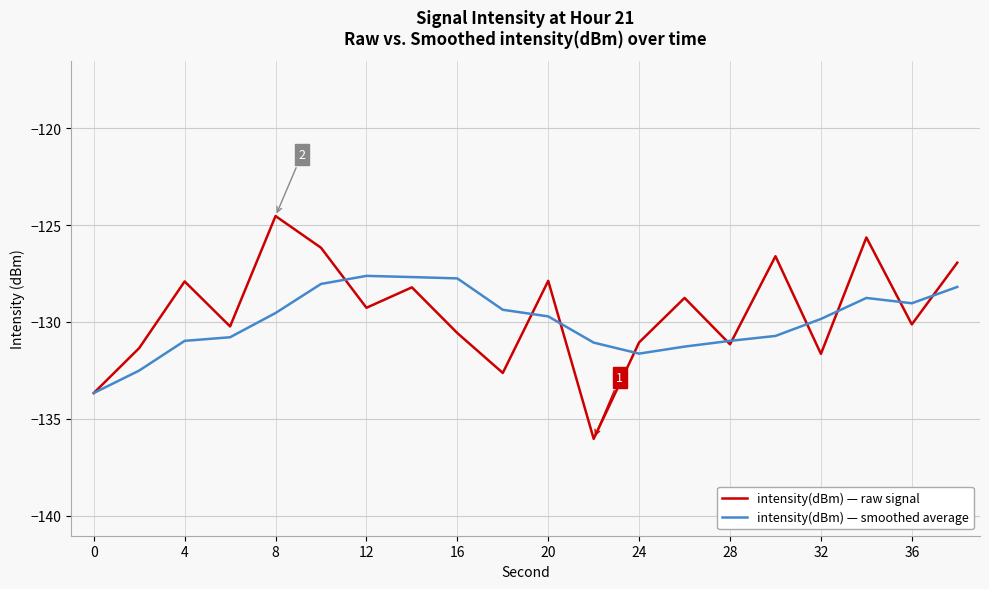

What are all the series names shown in the legend?

intensity(dBm) — raw signal, intensity(dBm) — smoothed average